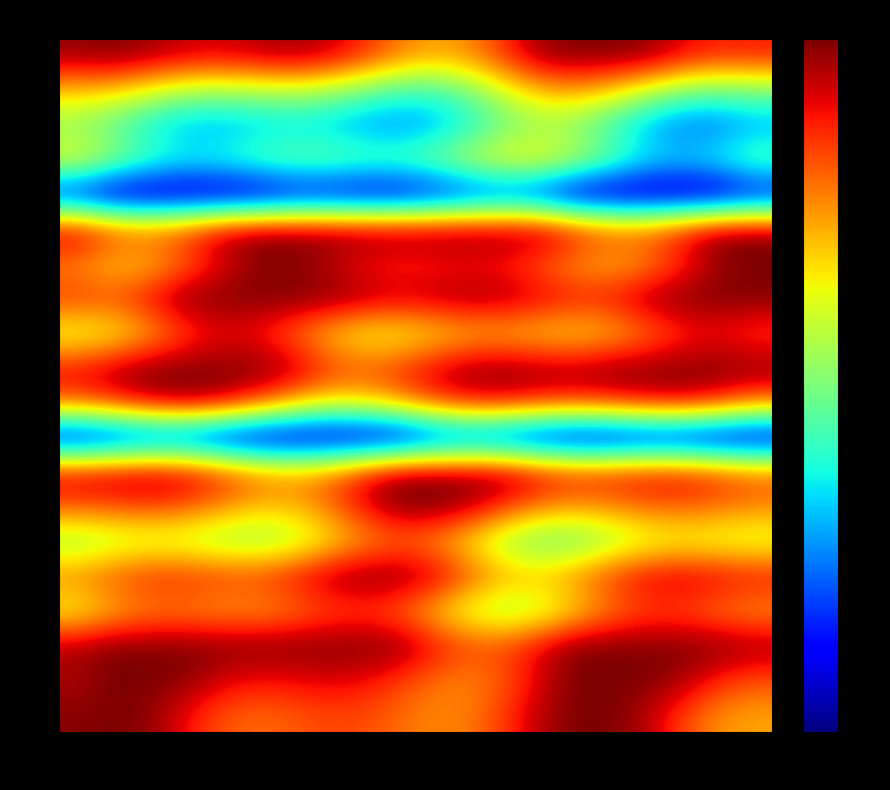

Reading left to right, list all the values displayed in this chart.

0: 0=3.1	1=3.1	2=3.1	3=3.0	4=2.9	5=3.0	6=3.0	7=3.0	8=2.8	9=2.5	10=2.3	11=2.4	12=2.7	13=3.1	14=3.1	15=3.1	16=3.1	17=2.9	18=2.8	19=2.8
1: 0=2.2	1=2.1	2=1.9	3=1.8	4=1.7	5=1.8	6=1.8	7=1.7	8=1.5	9=1.3	10=1.3	11=1.6	12=1.9	13=2.2	14=2.3	15=2.1	16=1.8	17=1.6	18=1.5	19=1.6
2: 0=1.6	1=1.4	2=1.1	3=0.9	4=0.9	5=1.0	6=1.0	7=1.0	8=0.9	9=0.8	10=0.9	11=1.2	12=1.5	13=1.6	14=1.6	15=1.3	16=0.9	17=0.7	18=0.7	19=0.9
3: 0=2.0	1=1.7	2=1.4	3=1.3	4=1.3	5=1.4	6=1.6	7=1.6	8=1.5	9=1.5	10=1.6	11=1.9	12=2.1	13=2.1	14=1.9	15=1.5	16=1.2	17=1.1	18=1.2	19=1.5
4: 0=0.3	1=0.0	2=0.0	3=0.0	4=0.0	5=0.0	6=0.2	7=0.2	8=0.1	9=0.1	10=0.2	11=0.4	12=0.5	13=0.3	14=0.0	15=0.0	16=0.0	17=0.0	18=0.0	19=0.2
5: 0=3.0	1=2.7	2=2.6	3=2.7	4=3.0	5=3.1	6=3.1	7=3.1	8=3.1	9=3.1	10=3.1	11=3.1	12=3.1	13=3.1	14=2.9	15=2.6	16=2.6	17=2.9	18=3.1	19=3.1
6: 0=2.4	1=2.2	2=2.2	3=2.5	4=2.8	5=3.1	6=3.1	7=3.0	8=2.8	9=2.7	10=2.7	11=2.8	12=2.7	13=2.5	14=2.3	15=2.2	16=2.4	17=2.7	18=3.1	19=3.1
7: 0=2.7	1=2.7	2=2.8	3=3.1	4=3.1	5=3.1	6=3.1	7=3.1	8=3.1	9=3.0	10=3.0	11=3.1	12=3.0	13=2.9	14=2.8	15=2.8	16=3.1	17=3.1	18=3.1	19=3.1
8: 0=1.9	1=2.0	2=2.2	3=2.6	4=2.8	5=2.8	6=2.5	7=2.2	8=2.0	9=2.0	10=2.1	11=2.2	12=2.2	13=2.1	14=2.1	15=2.2	16=2.4	17=2.7	18=2.8	19=2.6
9: 0=2.9	1=3.0	2=3.1	3=3.1	4=3.1	5=3.1	6=3.0	7=2.7	8=2.6	9=2.7	10=2.9	11=3.1	12=3.1	13=3.1	14=3.1	15=3.1	16=3.1	17=3.1	18=3.1	19=3.1
10: 0=2.6	1=2.8	2=3.0	3=3.1	4=3.0	5=2.7	6=2.3	7=2.1	8=2.1	9=2.4	10=2.7	11=2.8	12=2.8	13=2.8	14=2.7	15=2.8	16=2.9	17=2.9	18=2.8	19=2.5
11: 0=0.1	1=0.2	2=0.3	3=0.3	4=0.1	5=0.0	6=0.0	7=0.0	8=0.0	9=0.0	10=0.3	11=0.4	12=0.3	13=0.1	14=0.0	15=0.0	16=0.1	17=0.1	18=0.0	19=0.0
12: 0=3.0	1=3.0	2=3.1	3=3.0	4=2.8	5=2.5	6=2.4	7=2.5	8=2.8	9=3.1	10=3.1	11=3.1	12=3.1	13=2.9	14=2.8	15=2.8	16=2.9	17=2.9	18=2.7	19=2.6
13: 0=2.6	1=2.6	2=2.6	3=2.6	4=2.4	5=2.2	6=2.2	7=2.5	8=2.8	9=3.1	10=3.1	11=3.0	12=2.7	13=2.4	14=2.3	15=2.4	16=2.5	17=2.6	18=2.5	19=2.4
14: 0=1.7	1=1.7	2=1.8	3=1.8	4=1.7	5=1.6	6=1.7	7=2.0	8=2.3	9=2.4	10=2.3	11=2.0	12=1.7	13=1.5	14=1.5	15=1.7	16=1.9	17=1.9	18=1.9	19=1.9
15: 0=2.4	1=2.6	2=2.7	3=2.8	4=2.7	5=2.7	6=2.8	7=3.0	8=3.1	9=3.1	10=3.0	11=2.6	12=2.3	13=2.3	14=2.4	15=2.7	16=2.9	17=3.0	18=2.9	19=2.8
16: 0=2.0	1=2.2	2=2.4	3=2.4	4=2.3	5=2.3	6=2.4	7=2.6	8=2.6	9=2.5	10=2.2	11=1.9	12=1.7	13=1.8	14=2.1	15=2.4	16=2.6	17=2.6	18=2.4	19=2.3
17: 0=3.0	1=3.1	2=3.1	3=3.1	4=3.1	5=3.1	6=3.1	7=3.1	8=3.1	9=3.1	10=2.9	11=2.6	12=2.6	13=2.9	14=3.1	15=3.1	16=3.1	17=3.1	18=3.1	19=3.1
18: 0=3.0	1=3.1	2=3.1	3=3.1	4=2.9	5=2.8	6=2.8	7=2.9	8=2.8	9=2.7	10=2.5	11=2.4	12=2.6	13=2.9	14=3.1	15=3.1	16=3.1	17=3.0	18=2.7	19=2.6
19: 0=3.1	1=3.1	2=3.1	3=2.8	4=2.6	5=2.5	6=2.5	7=2.6	8=2.6	9=2.5	10=2.4	11=2.4	12=2.7	13=3.0	14=3.1	15=3.1	16=3.0	17=2.6	18=2.4	19=2.3